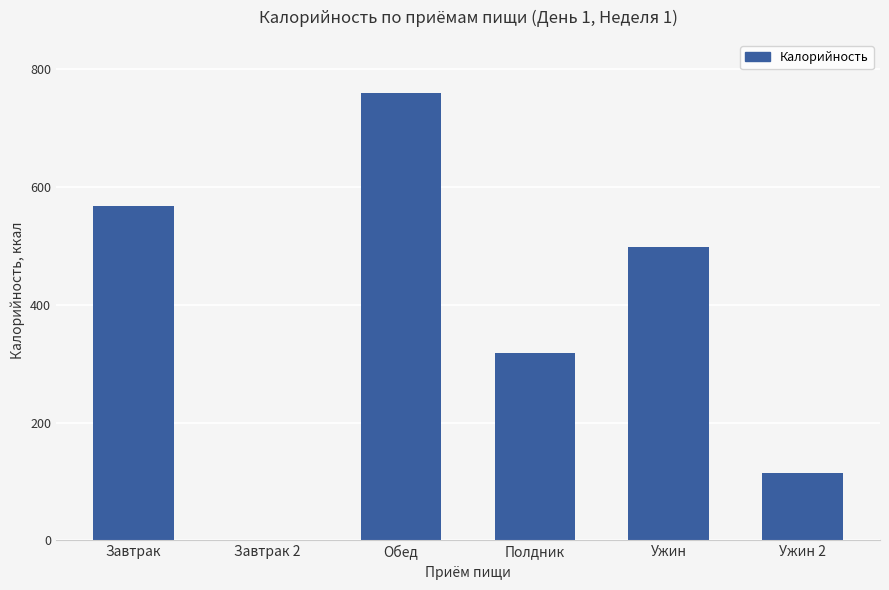

What is the change in value from Завтрак 2 to Полдник?

+319.0